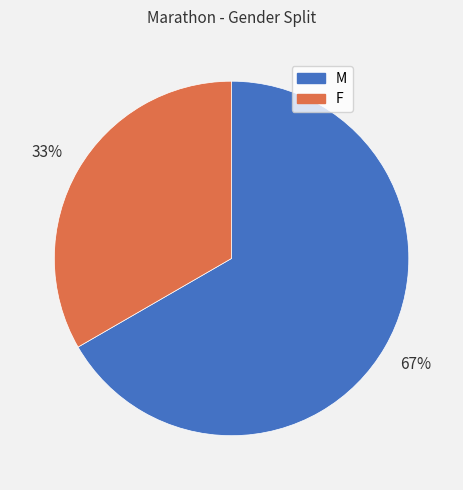

Is there a majority slice in this chart?

Yes